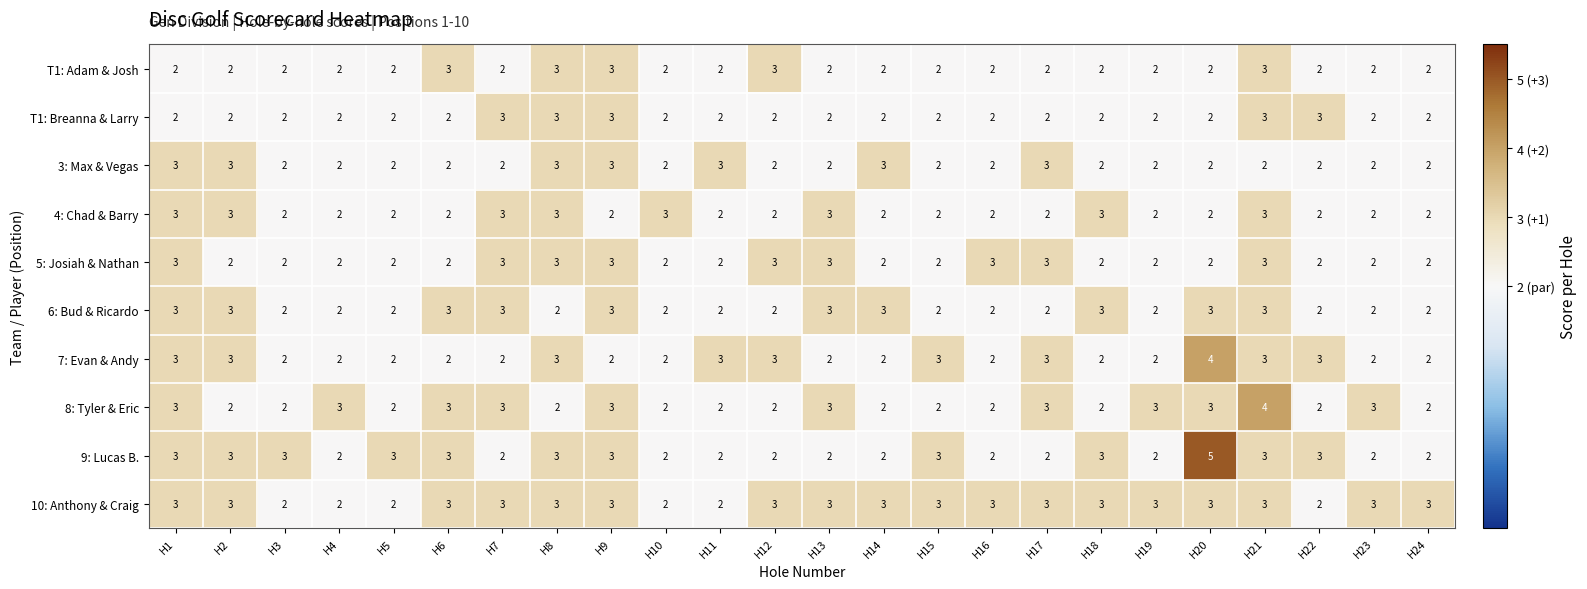

True or false: T1: Breanna & Larry has a value of 3 at H1.

False